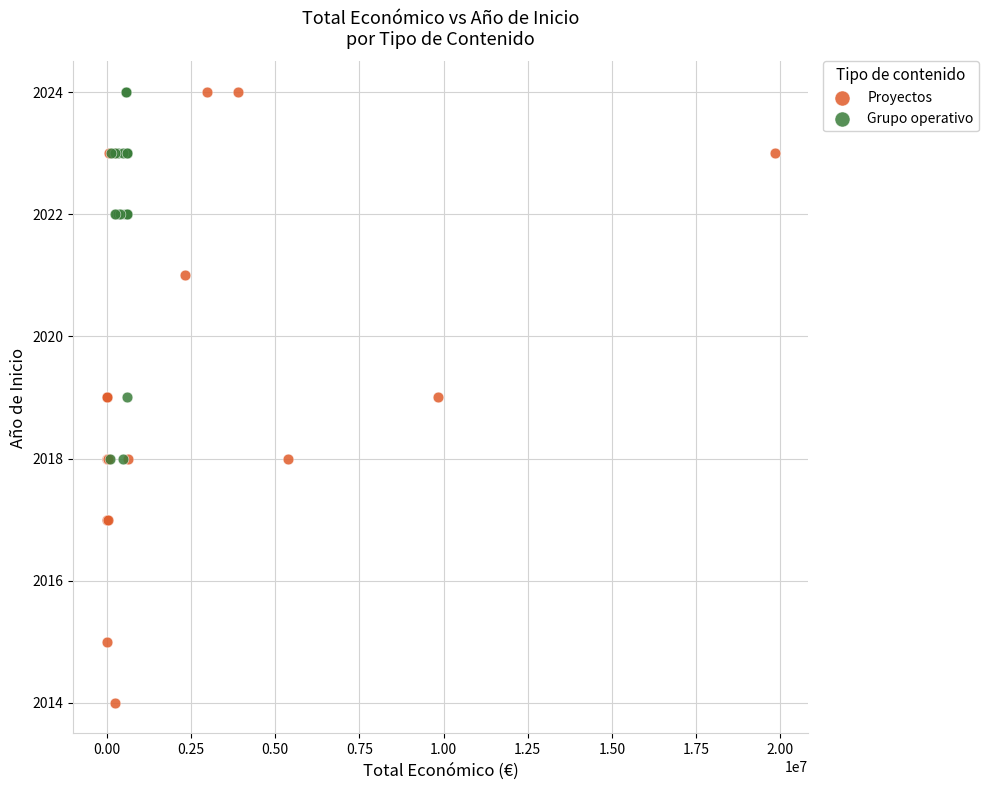

Which series reaches the minimum Y coordinate?

Proyectos